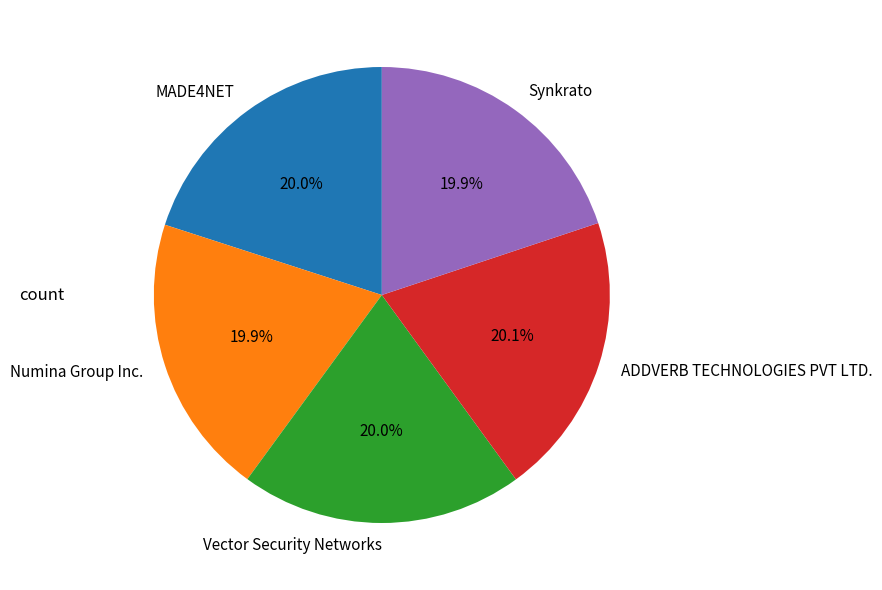

Do Numina Group Inc. and Vector Security Networks together represent more than half of the pie?

No